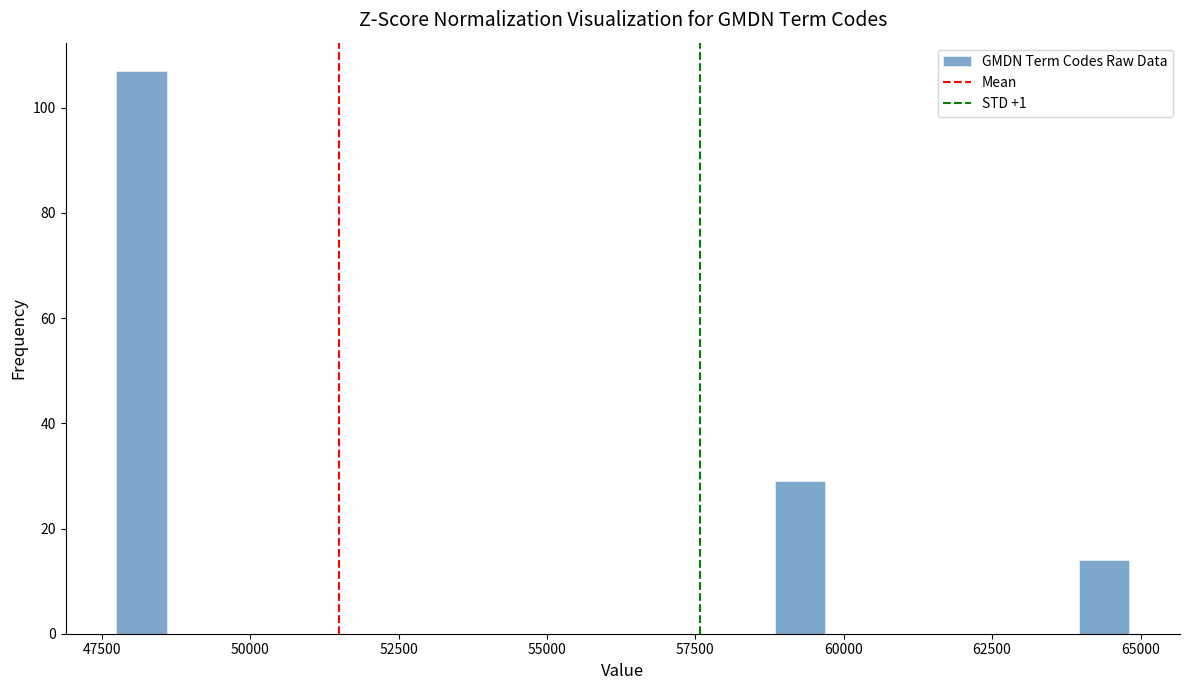

Read against the x-axis, roughly where is the centre of the tallest bar?

48000